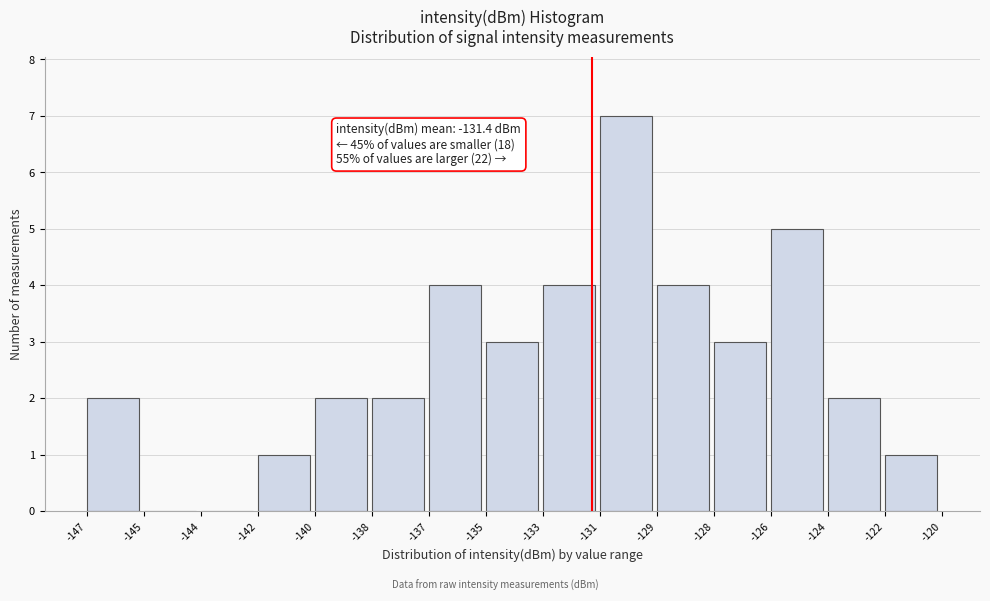

Reading left to right, extract all data points from this chart.

-147=2	-145=0	-144=0	-142=1	-140=2	-138=2	-137=4	-135=3	-133=4	-131=7	-129=4	-128=3	-126=5	-124=2	-122=1